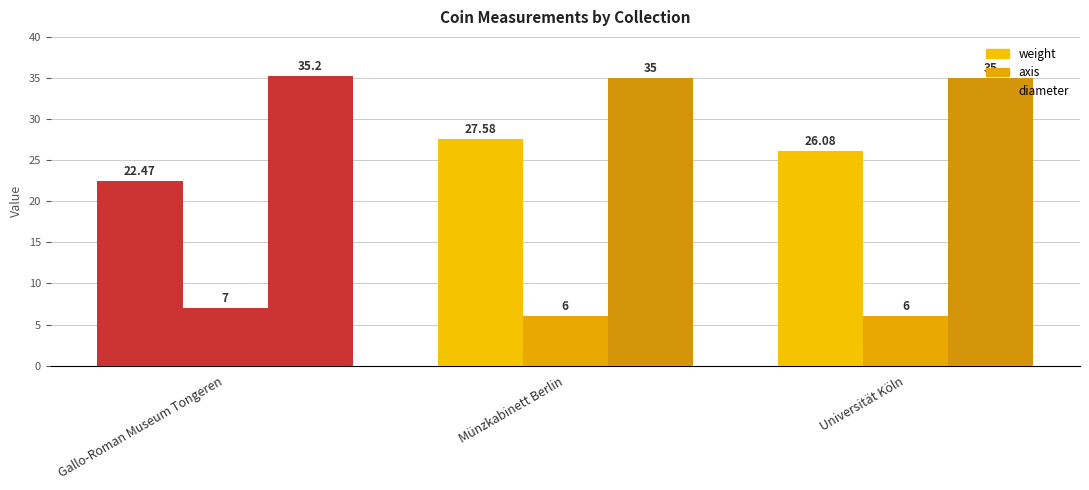

Which series has the largest range (max minus min)?

weight